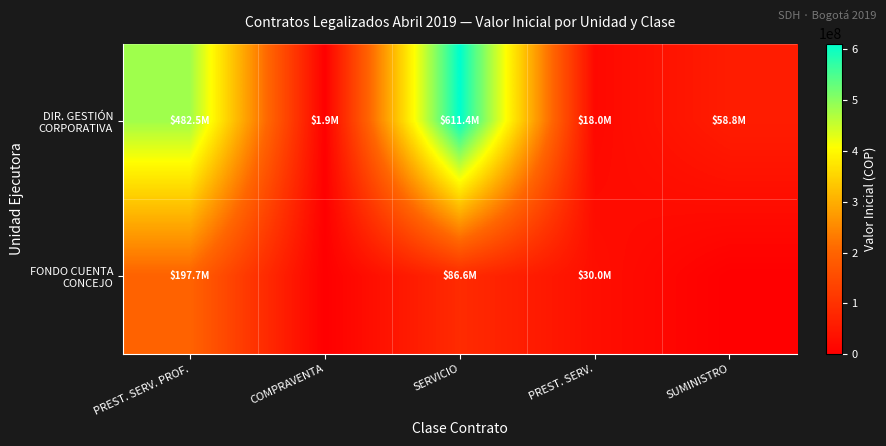

Which has a higher value, PREST. SERV. or SUMINISTRO?

SUMINISTRO